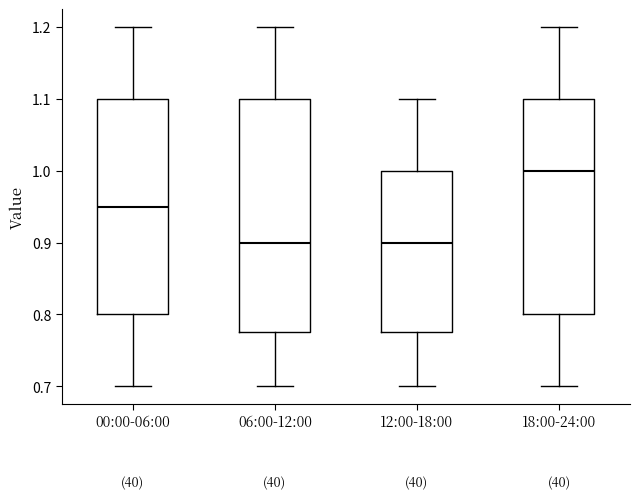

Which box's median line is the highest?

18:00-24:00